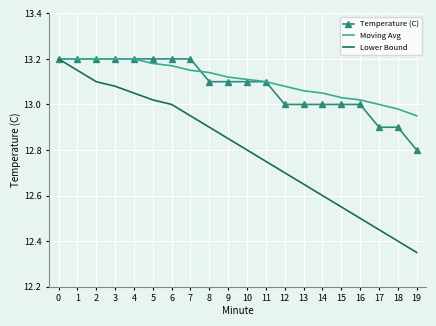

True or false: Lower Bound has a value of 12.8 at 10.

True